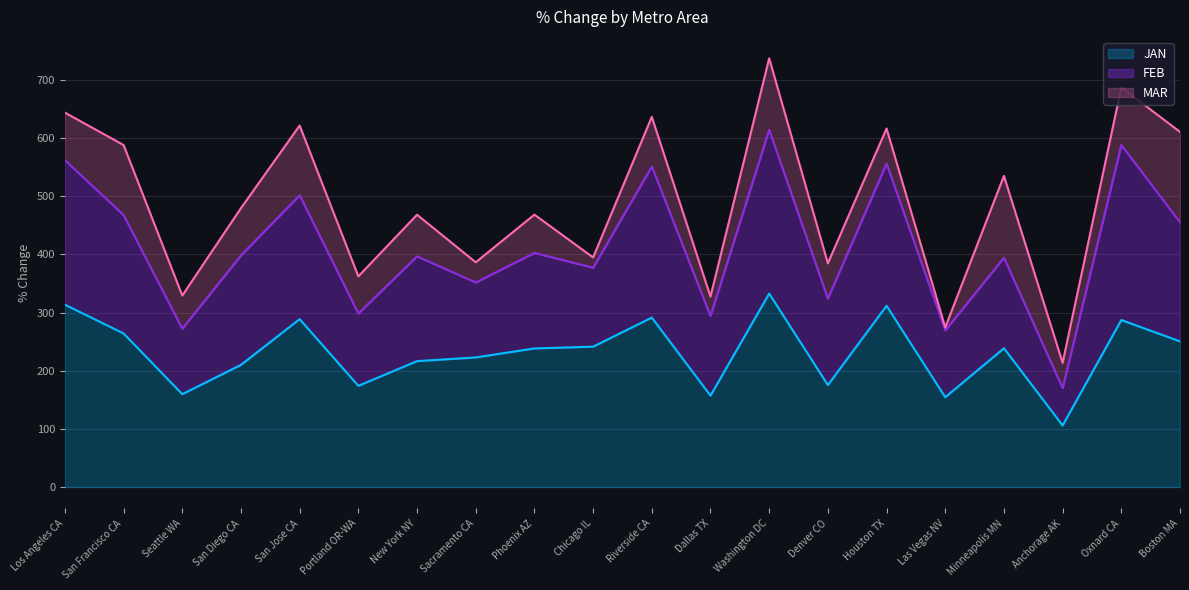

At which category does MAR reach its first local peak?

San Francisco CA